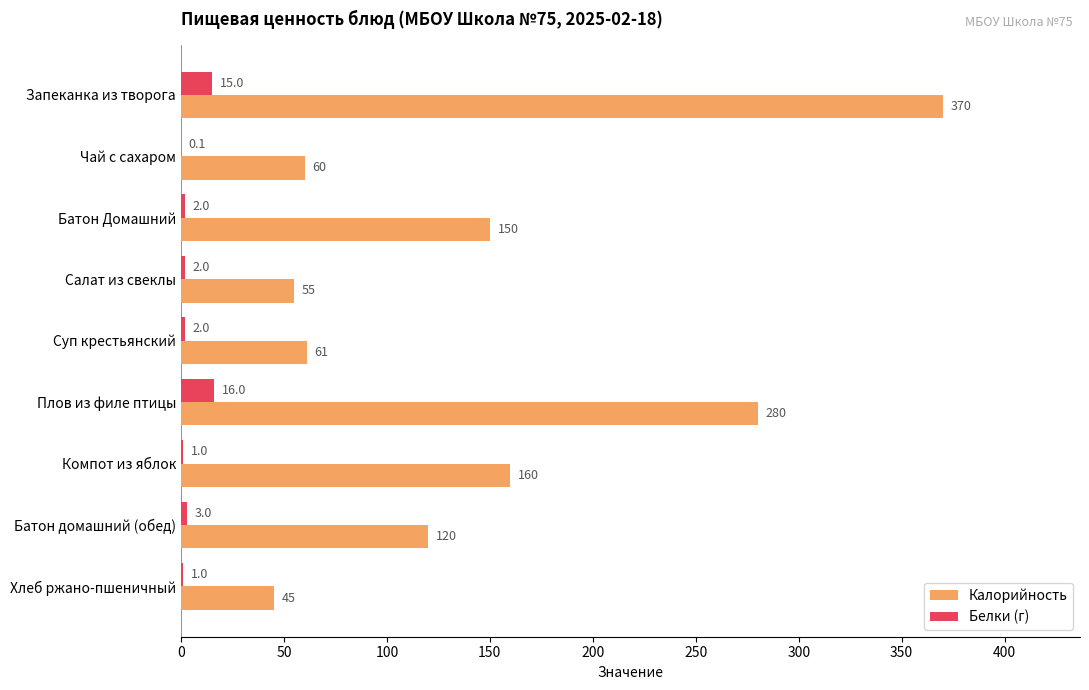

Is the value of Калорийность at Запеканка из творога greater than the value of Белки (г) at Батон Домашний?

Yes